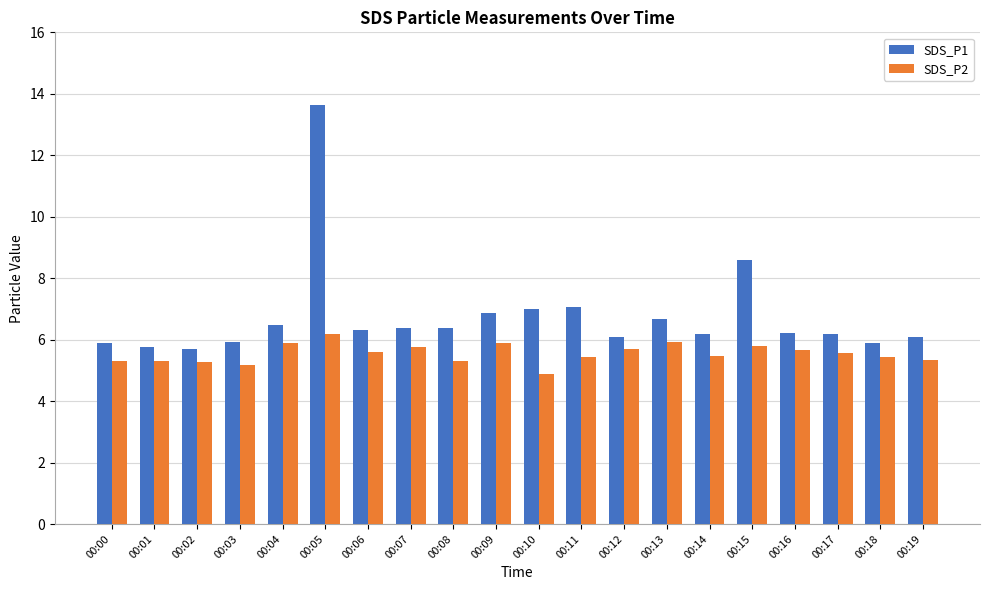

Which series changed the most between 00:17 and 00:19?

SDS_P2